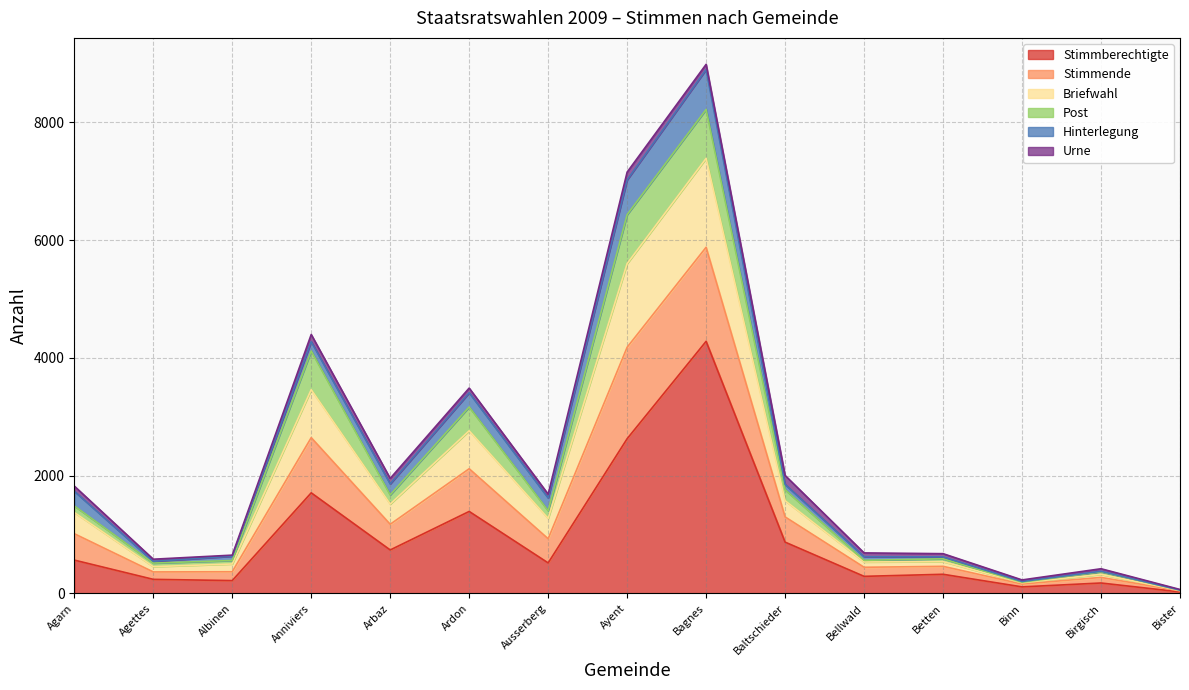

What is the label of the 11th point from the left?

Bellwald